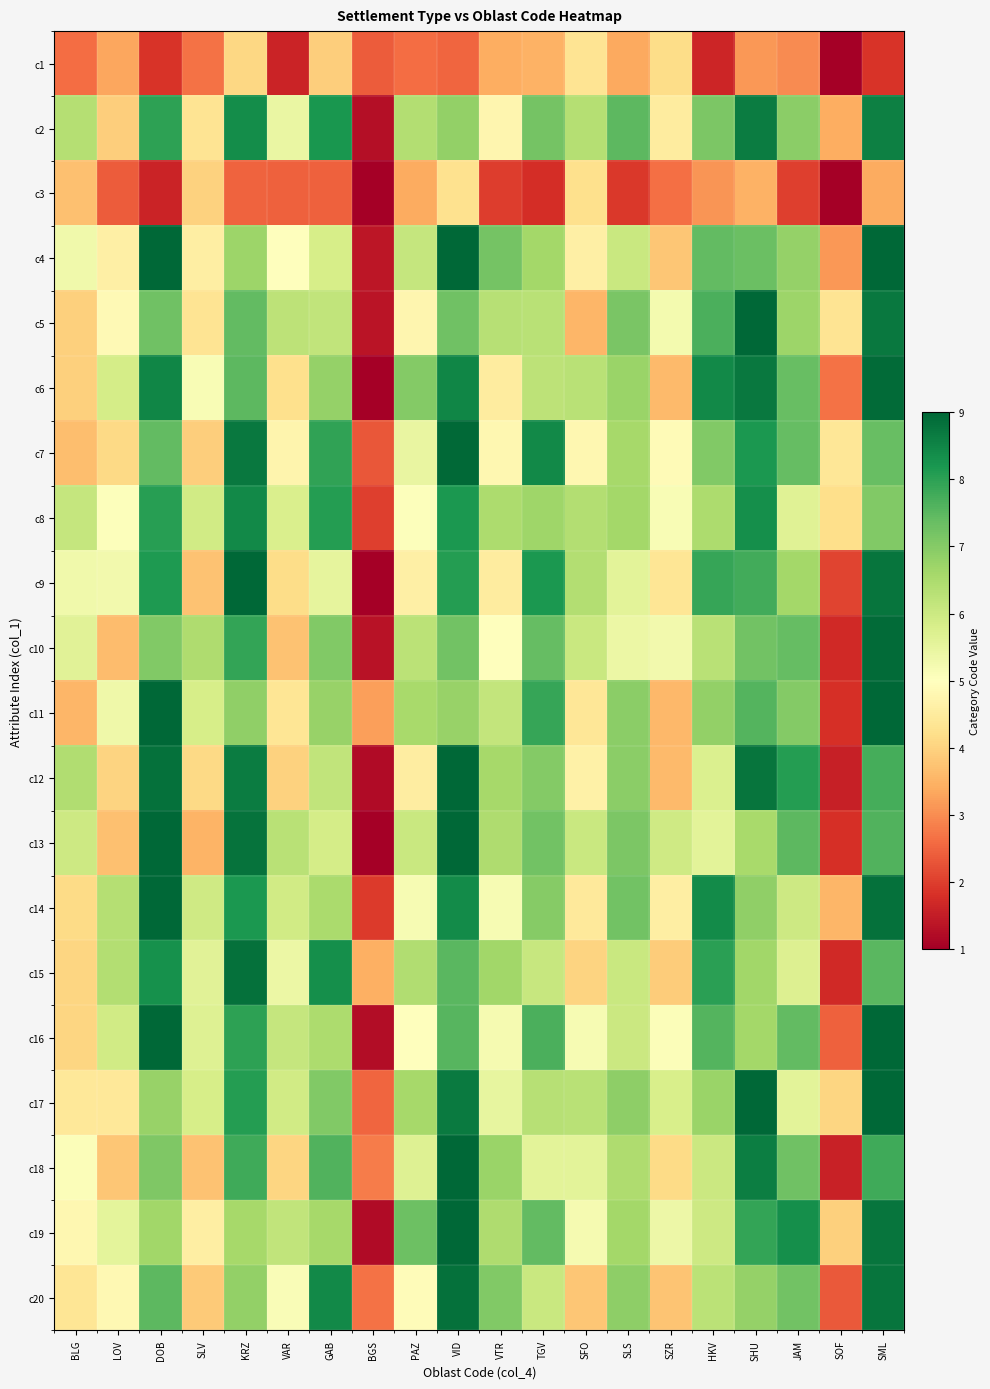

Reading left to right, extract all data points from this chart.

c1: BLG=2.6	LOV=3.3	DOB=1.9	SLV=2.7	KRZ=4.1	VAR=1.6	GAB=3.9	BGS=2.4	PAZ=2.6	VID=2.5	VTR=3.4	TGV=3.5	SFO=4.3	SLS=3.3	SZR=4.2	HKV=1.7	SHU=3.1	JAM=3.0	SOF=0.7	SML=1.9
c2: BLG=6.4	LOV=3.9	DOB=8.0	SLV=4.3	KRZ=8.4	VAR=5.4	GAB=8.2	BGS=1.3	PAZ=6.4	VID=6.8	VTR=4.8	TGV=7.2	SFO=6.4	SLS=7.5	SZR=4.5	HKV=7.1	SHU=8.6	JAM=6.9	SOF=3.4	SML=8.6
c3: BLG=3.7	LOV=2.4	DOB=1.6	SLV=4.0	KRZ=2.5	VAR=2.4	GAB=2.5	BGS=1.0	PAZ=3.4	VID=4.3	VTR=2.0	TGV=1.8	SFO=4.2	SLS=1.9	SZR=2.6	HKV=3.1	SHU=3.5	JAM=2.0	SOF=0.9	SML=3.4
c4: BLG=5.3	LOV=4.6	DOB=9.2	SLV=4.6	KRZ=6.7	VAR=5.0	GAB=5.8	BGS=1.4	PAZ=6.1	VID=9.1	VTR=7.2	TGV=6.6	SFO=4.6	SLS=6.1	SZR=3.8	HKV=7.4	SHU=7.3	JAM=6.8	SOF=3.1	SML=9.1
c5: BLG=4.0	LOV=4.9	DOB=7.3	SLV=4.3	KRZ=7.4	VAR=6.2	GAB=6.2	BGS=1.4	PAZ=4.8	VID=7.3	VTR=6.3	TGV=6.3	SFO=3.5	SLS=7.1	SZR=5.2	HKV=7.7	SHU=9.4	JAM=6.7	SOF=4.3	SML=8.7
c6: BLG=4.0	LOV=5.9	DOB=8.5	SLV=5.1	KRZ=7.5	VAR=4.2	GAB=6.8	BGS=0.6	PAZ=7.0	VID=8.5	VTR=4.5	TGV=6.2	SFO=6.3	SLS=6.7	SZR=3.6	HKV=8.4	SHU=8.7	JAM=7.3	SOF=2.7	SML=8.9
c7: BLG=3.7	LOV=4.1	DOB=7.4	SLV=3.9	KRZ=8.7	VAR=4.7	GAB=8.0	BGS=2.3	PAZ=5.5	VID=9.0	VTR=4.8	TGV=8.4	SFO=4.8	SLS=6.6	SZR=4.9	HKV=7.0	SHU=8.2	JAM=7.4	SOF=4.4	SML=7.3
c8: BLG=6.1	LOV=5.0	DOB=8.1	SLV=5.9	KRZ=8.4	VAR=5.8	GAB=8.1	BGS=2.0	PAZ=5.1	VID=8.2	VTR=6.5	TGV=6.7	SFO=6.4	SLS=6.6	SZR=5.1	HKV=6.5	SHU=8.3	JAM=5.6	SOF=4.2	SML=7.0
c9: BLG=5.3	LOV=5.3	DOB=8.1	SLV=3.7	KRZ=9.2	VAR=4.2	GAB=5.5	BGS=0.7	PAZ=4.6	VID=8.1	VTR=4.5	TGV=8.2	SFO=6.4	SLS=5.6	SZR=4.4	HKV=7.9	SHU=7.8	JAM=6.6	SOF=2.1	SML=8.8
c10: BLG=5.6	LOV=3.6	DOB=7.1	SLV=6.5	KRZ=7.9	VAR=3.7	GAB=7.0	BGS=1.3	PAZ=6.3	VID=7.2	VTR=5.0	TGV=7.4	SFO=6.1	SLS=5.4	SZR=5.3	HKV=6.3	SHU=7.2	JAM=7.4	SOF=1.7	SML=8.9
c11: BLG=3.6	LOV=5.3	DOB=9.4	SLV=5.8	KRZ=6.9	VAR=4.4	GAB=6.8	BGS=3.2	PAZ=6.5	VID=6.8	VTR=6.1	TGV=7.9	SFO=4.4	SLS=6.9	SZR=3.6	HKV=6.8	SHU=7.6	JAM=7.0	SOF=1.8	SML=9.5
c12: BLG=6.4	LOV=4.0	DOB=8.8	SLV=4.1	KRZ=8.6	VAR=4.0	GAB=6.2	BGS=1.2	PAZ=4.5	VID=9.2	VTR=6.6	TGV=7.0	SFO=4.7	SLS=6.9	SZR=3.6	HKV=5.7	SHU=8.8	JAM=8.1	SOF=1.6	SML=7.7
c13: BLG=6.0	LOV=3.7	DOB=9.3	SLV=3.5	KRZ=8.8	VAR=6.3	GAB=5.9	BGS=0.9	PAZ=6.0	VID=9.2	VTR=6.5	TGV=7.2	SFO=6.1	SLS=7.1	SZR=6.0	HKV=5.6	SHU=6.5	JAM=7.5	SOF=1.8	SML=7.6
c14: BLG=4.1	LOV=6.3	DOB=9.2	SLV=5.9	KRZ=8.2	VAR=5.9	GAB=6.5	BGS=2.0	PAZ=5.2	VID=8.4	VTR=5.2	TGV=7.0	SFO=4.5	SLS=7.2	SZR=4.6	HKV=8.4	SHU=6.8	JAM=6.0	SOF=3.5	SML=8.8
c15: BLG=4.0	LOV=6.4	DOB=8.3	SLV=5.6	KRZ=8.8	VAR=5.4	GAB=8.3	BGS=3.5	PAZ=6.4	VID=7.5	VTR=6.6	TGV=6.1	SFO=4.0	SLS=6.0	SZR=3.9	HKV=8.0	SHU=6.6	JAM=5.7	SOF=1.7	SML=7.5
c16: BLG=4.1	LOV=5.9	DOB=9.3	SLV=5.7	KRZ=8.0	VAR=6.1	GAB=6.5	BGS=1.2	PAZ=5.0	VID=7.5	VTR=5.2	TGV=7.7	SFO=5.2	SLS=6.0	SZR=5.1	HKV=7.6	SHU=6.6	JAM=7.4	SOF=2.5	SML=9.3
c17: BLG=4.4	LOV=4.4	DOB=6.8	SLV=5.8	KRZ=8.1	VAR=5.9	GAB=7.1	BGS=2.5	PAZ=6.6	VID=8.7	VTR=5.5	TGV=6.3	SFO=6.3	SLS=6.9	SZR=5.8	HKV=6.7	SHU=9.1	JAM=5.6	SOF=4.0	SML=9.1
c18: BLG=5.1	LOV=3.8	DOB=7.1	SLV=3.7	KRZ=7.8	VAR=4.1	GAB=7.6	BGS=2.8	PAZ=5.7	VID=9.2	VTR=6.7	TGV=5.6	SFO=5.6	SLS=6.4	SZR=4.1	HKV=6.0	SHU=8.6	JAM=7.3	SOF=1.6	SML=7.8
c19: BLG=4.8	LOV=5.6	DOB=6.6	SLV=4.6	KRZ=6.6	VAR=6.2	GAB=6.6	BGS=1.2	PAZ=7.3	VID=9.2	VTR=6.4	TGV=7.4	SFO=5.2	SLS=6.6	SZR=5.4	HKV=6.0	SHU=7.9	JAM=8.3	SOF=3.9	SML=8.8
c20: BLG=4.4	LOV=4.8	DOB=7.5	SLV=3.8	KRZ=6.8	VAR=5.1	GAB=8.4	BGS=2.7	PAZ=4.9	VID=8.8	VTR=7.0	TGV=6.0	SFO=3.8	SLS=6.9	SZR=3.8	HKV=6.3	SHU=6.8	JAM=7.2	SOF=2.3	SML=8.8